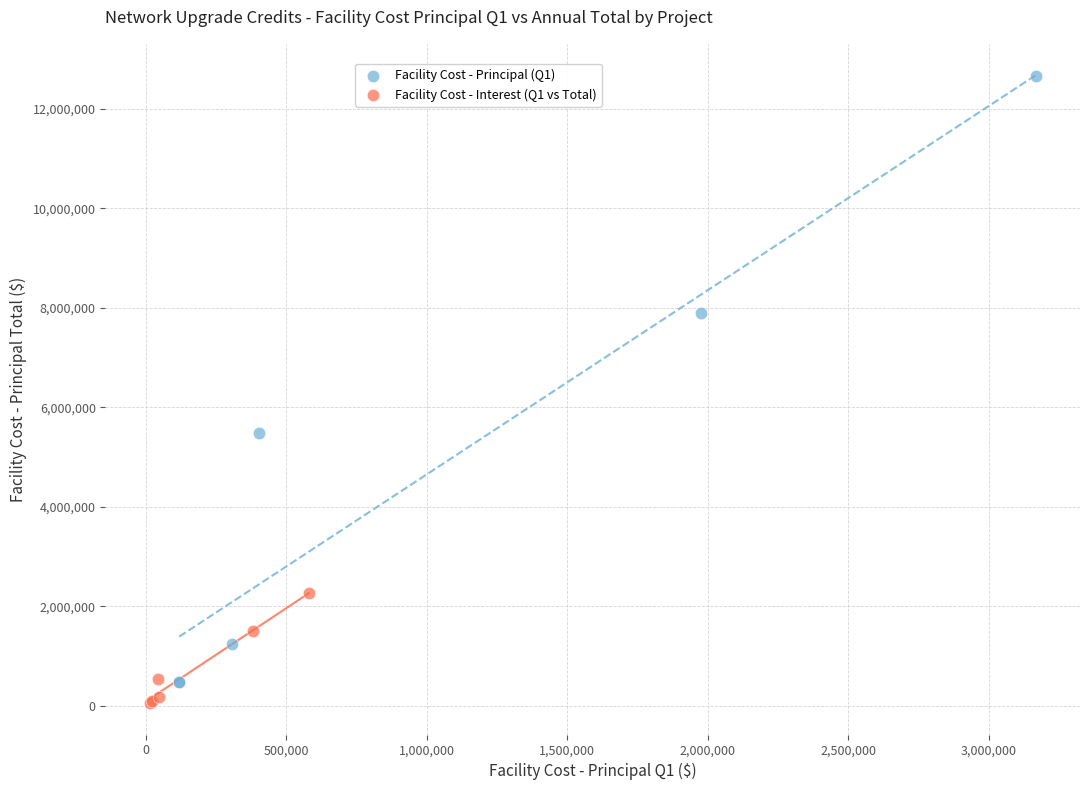

Which series reaches the maximum Y coordinate?

Facility Cost - Principal (Q1)